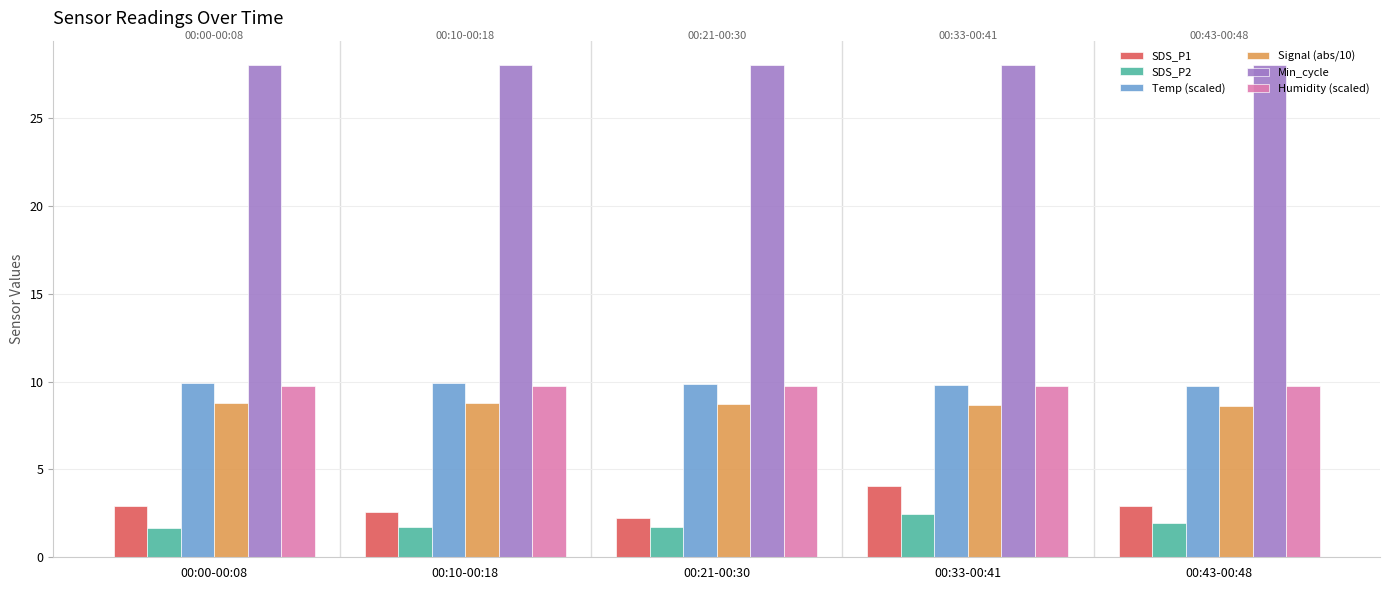

What are all the series names shown in the legend?

SDS_P1, SDS_P2, Temp (scaled), Signal (abs/10), Min_cycle, Humidity (scaled)